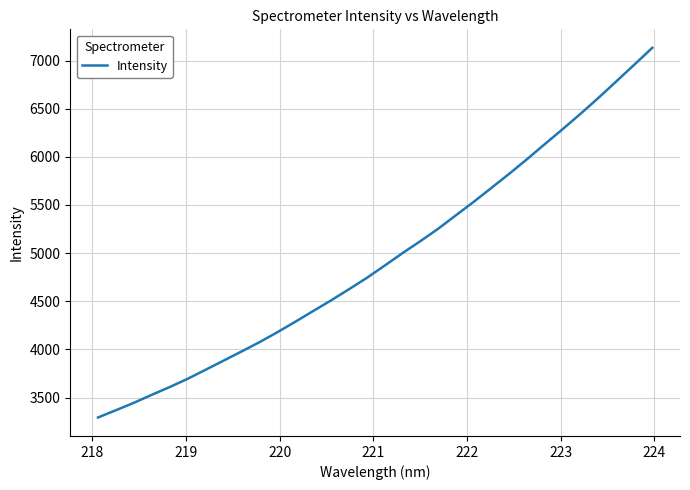

What is the smallest value displayed?

3293.0